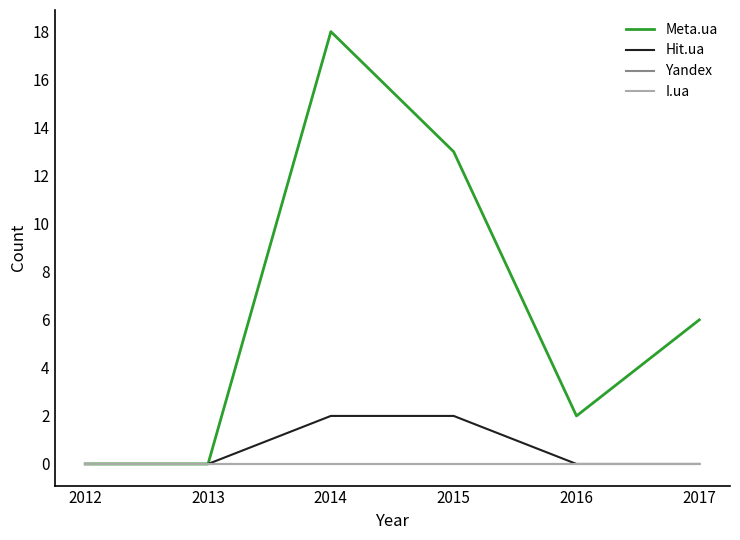

What is the sum of all Hit.ua values?

4